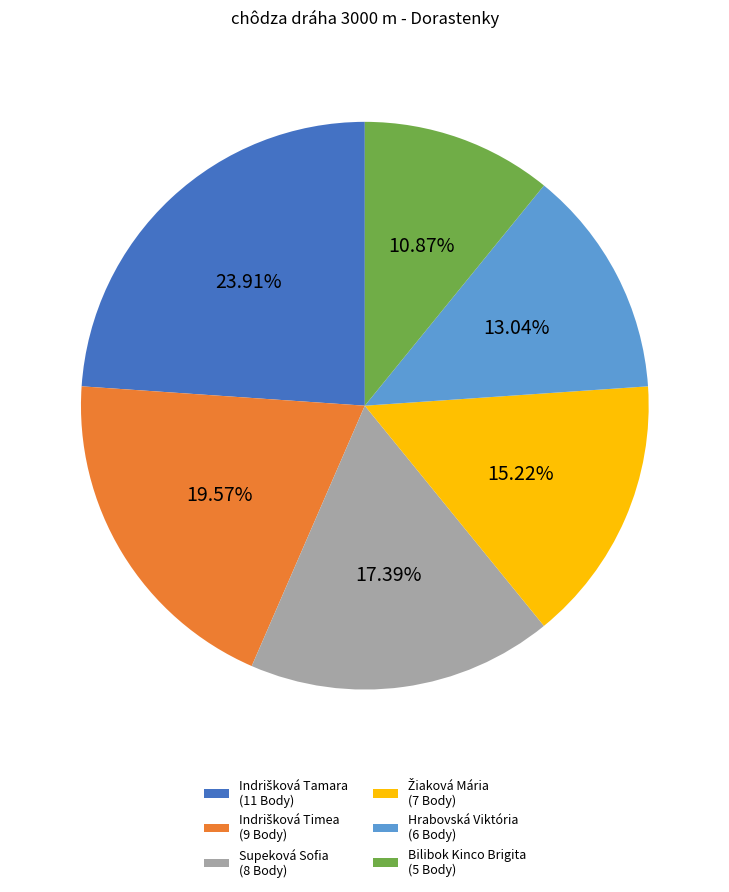

Combined, do Hrabovská Viktória (6 Body) and Bilibok Kinco Brigita (5 Body) account for over 50%?

No